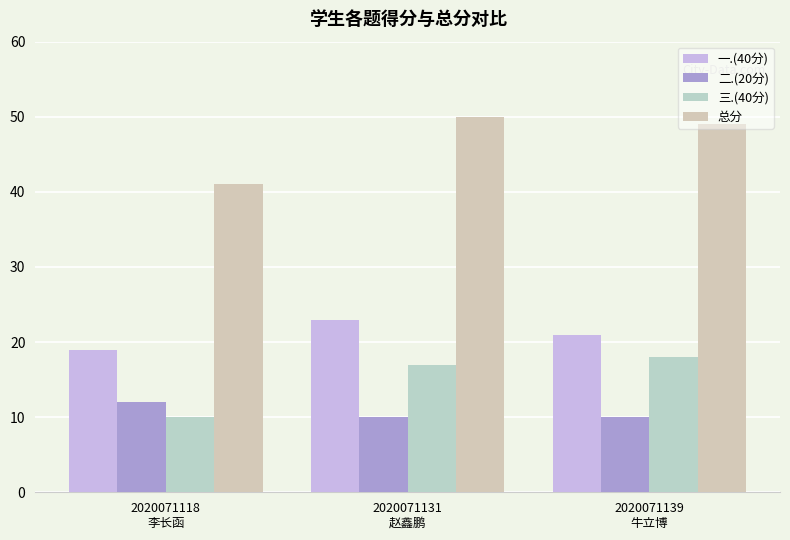

Which has a higher value, 2020071139
牛立博 or 2020071131
赵鑫鹏?

2020071131
赵鑫鹏